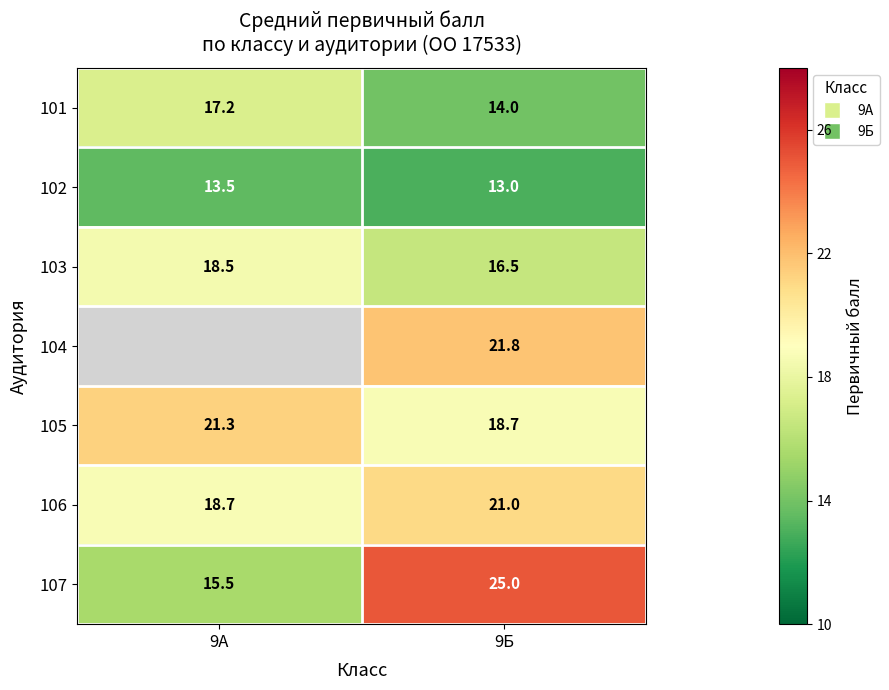

Is the value of 103 at 9Б greater than the value of 102 at 9А?

Yes